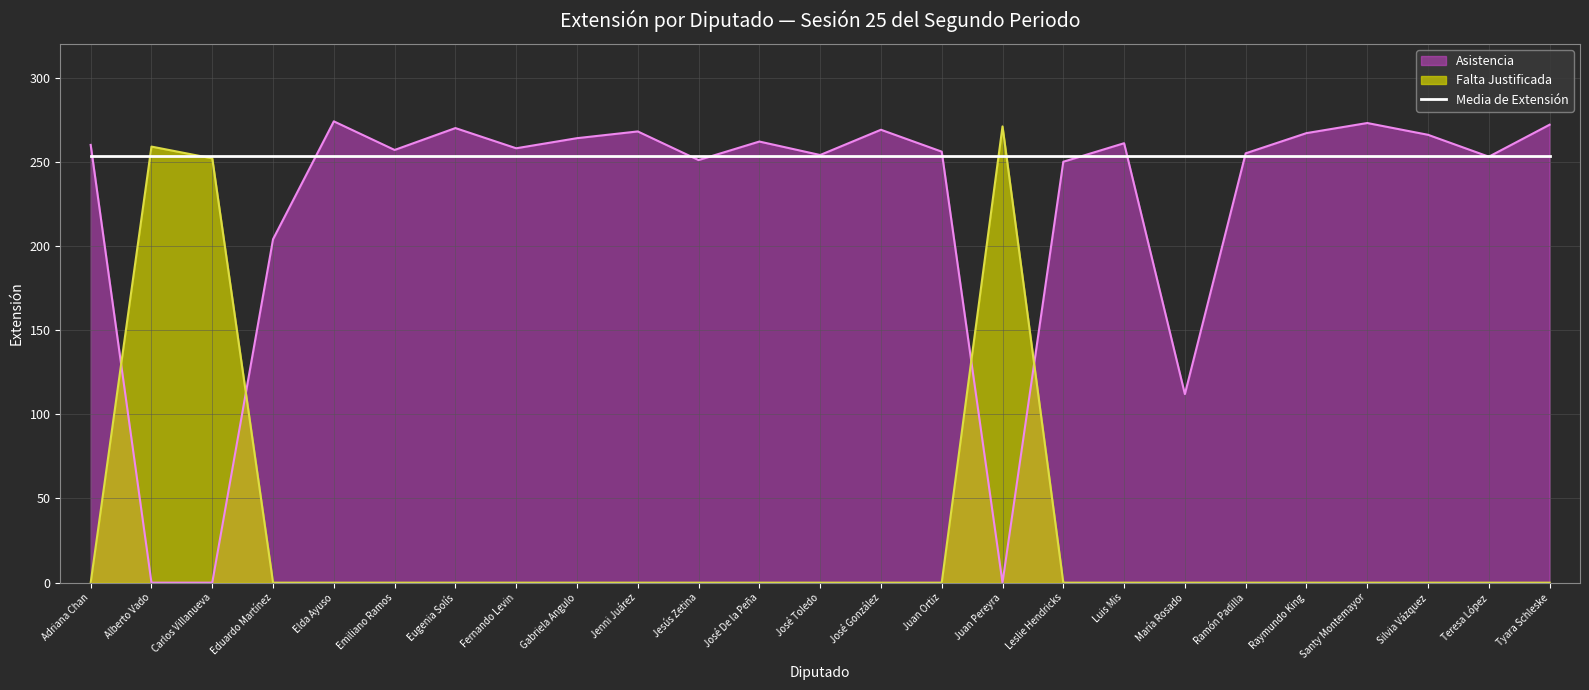

Rank the series at Raymundo King from lowest to highest value.

Falta Justificada, Media de Extensión, Asistencia